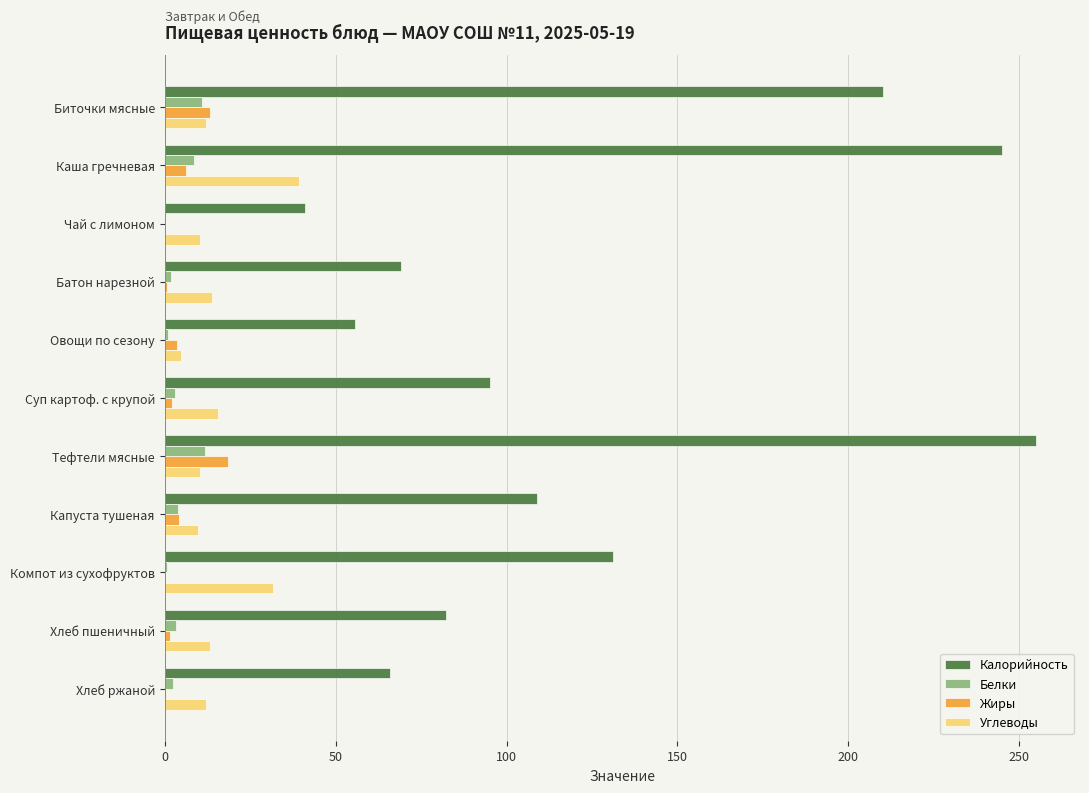

What is the highest value of the Калорийность series?

255.0